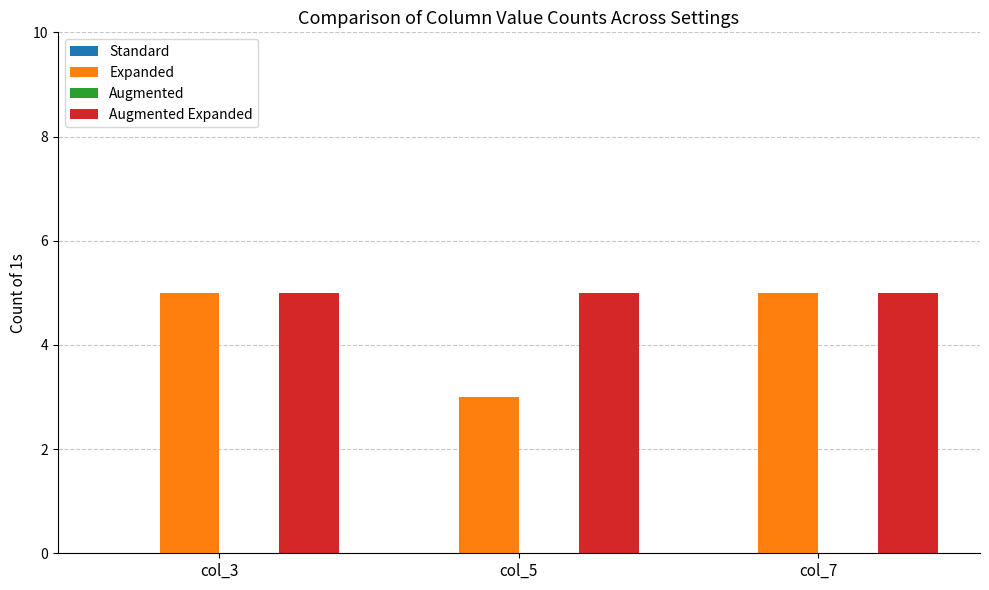

List the series in order of their overall mean, lowest first.

Expanded, Augmented Expanded